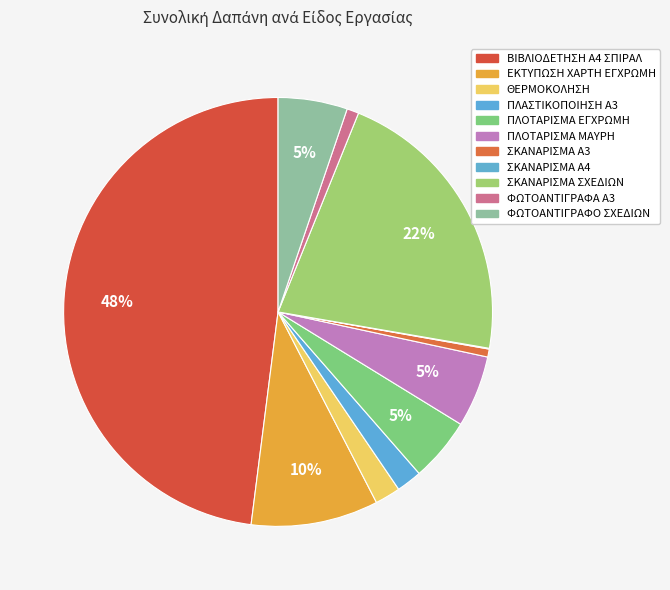

How many segments does this pie chart have?

11